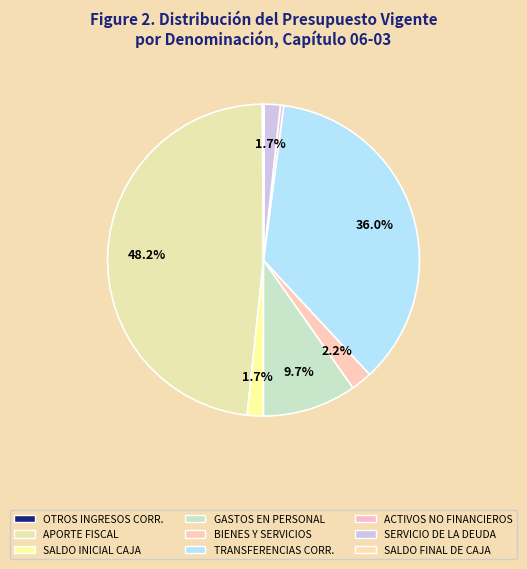

Which slice is the largest?

APORTE FISCAL